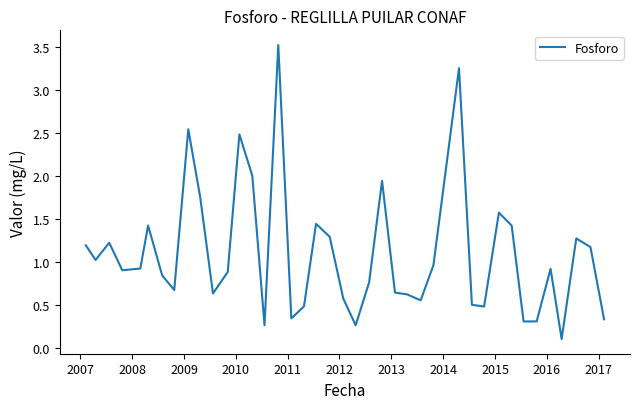

What is the difference between the maximum and minimum values?

3.4